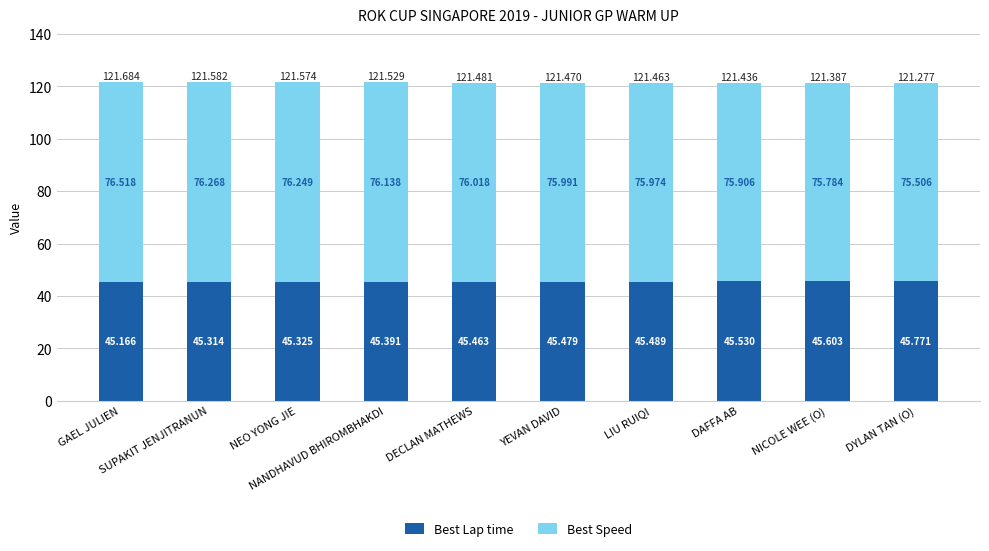

Between GAEL JULIEN and NICOLE WEE (O), which series saw the biggest shift?

Best Speed